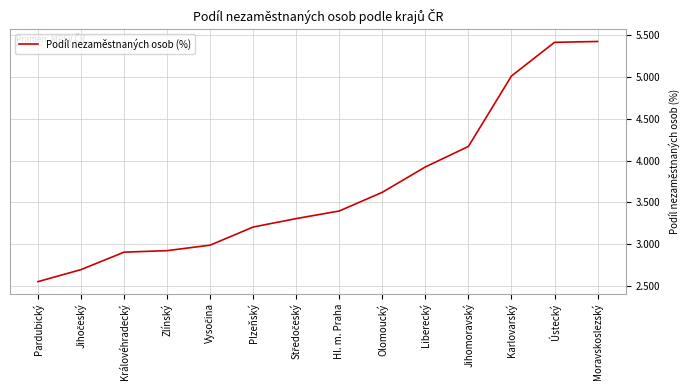

What is the ratio of the value at Hl. m. Praha to the value at Plzeňský?

1.1